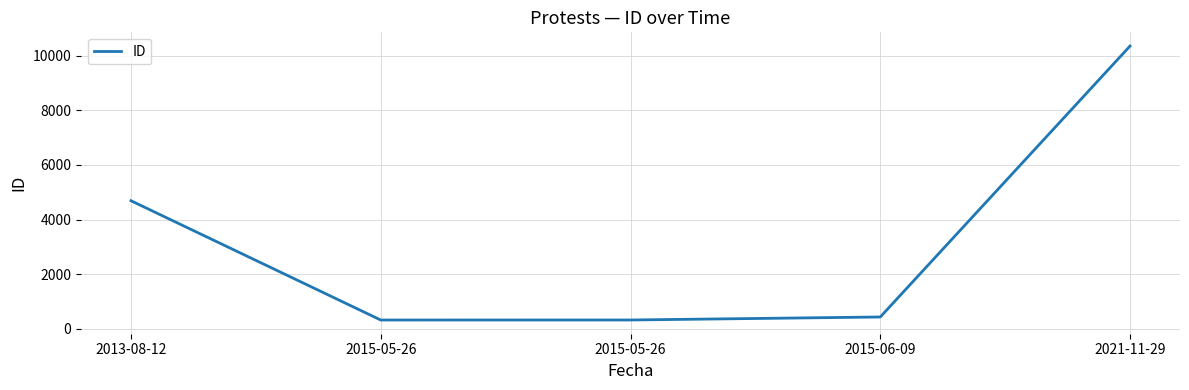

How many lines are shown in the chart?

1